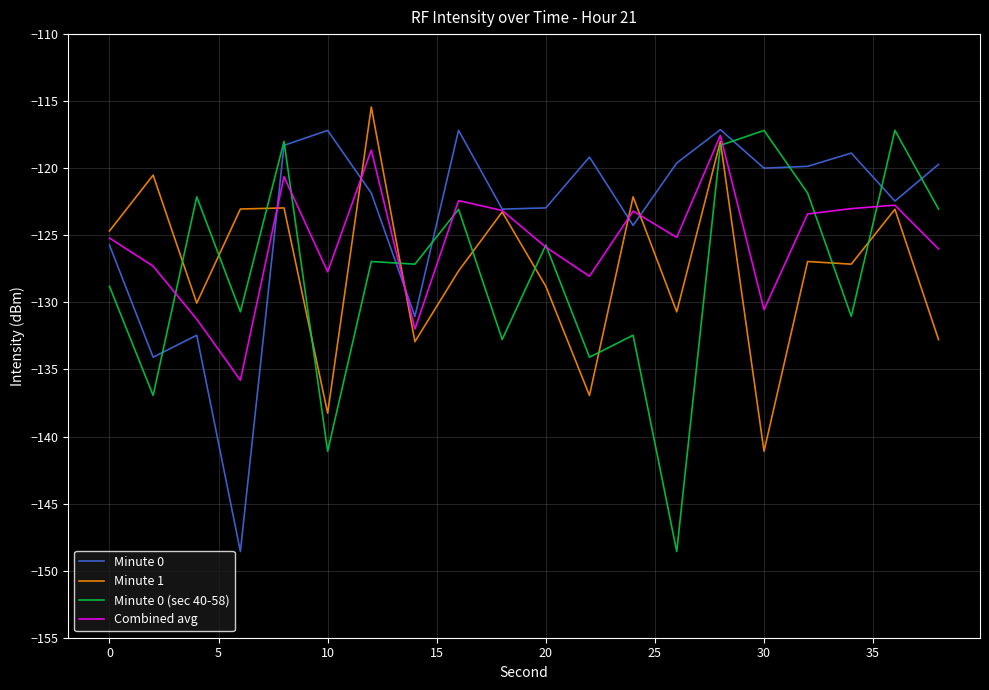

What are all the series names shown in the legend?

Minute 0, Minute 1, Minute 0 (sec 40-58), Combined avg